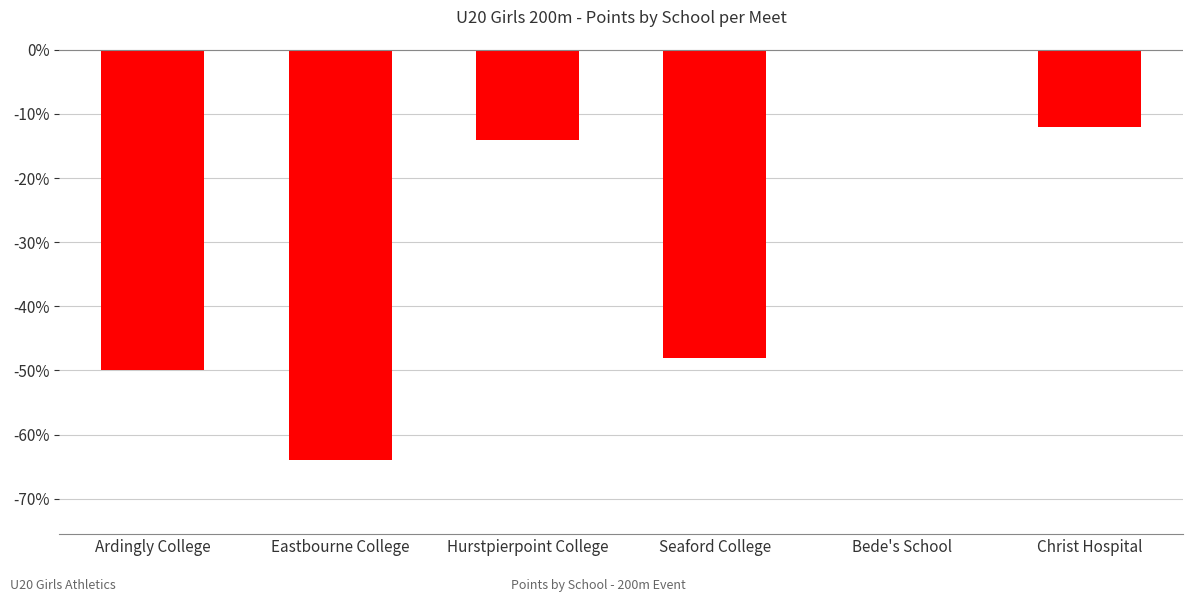

At which category does the chart reach its peak across all series?

Bede's School